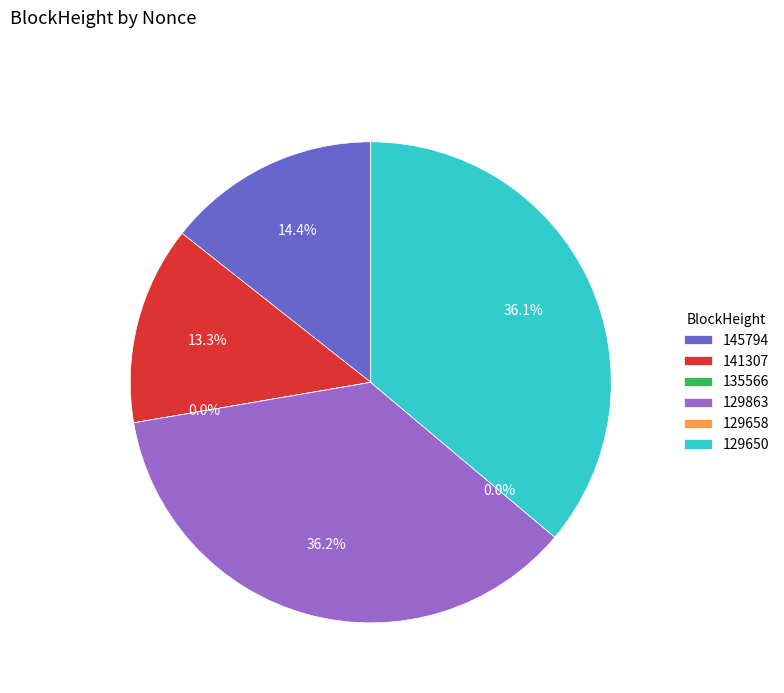

What percentage do 129650 and 141307 together represent?

49.5%